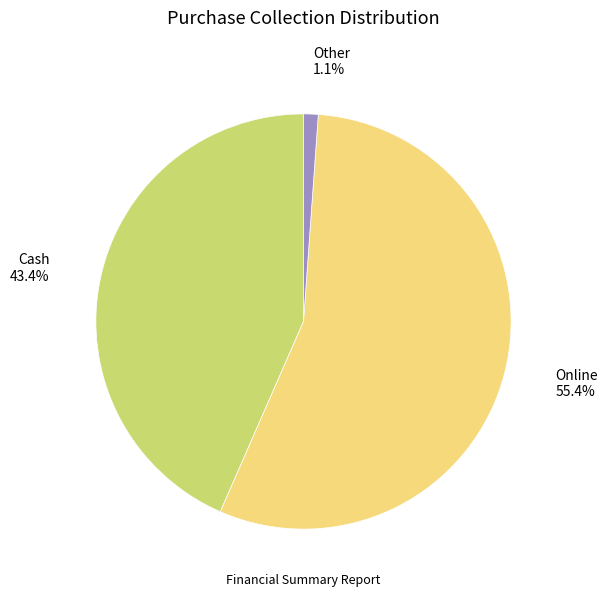

Is there any slice that represents more than half of the pie?

Yes